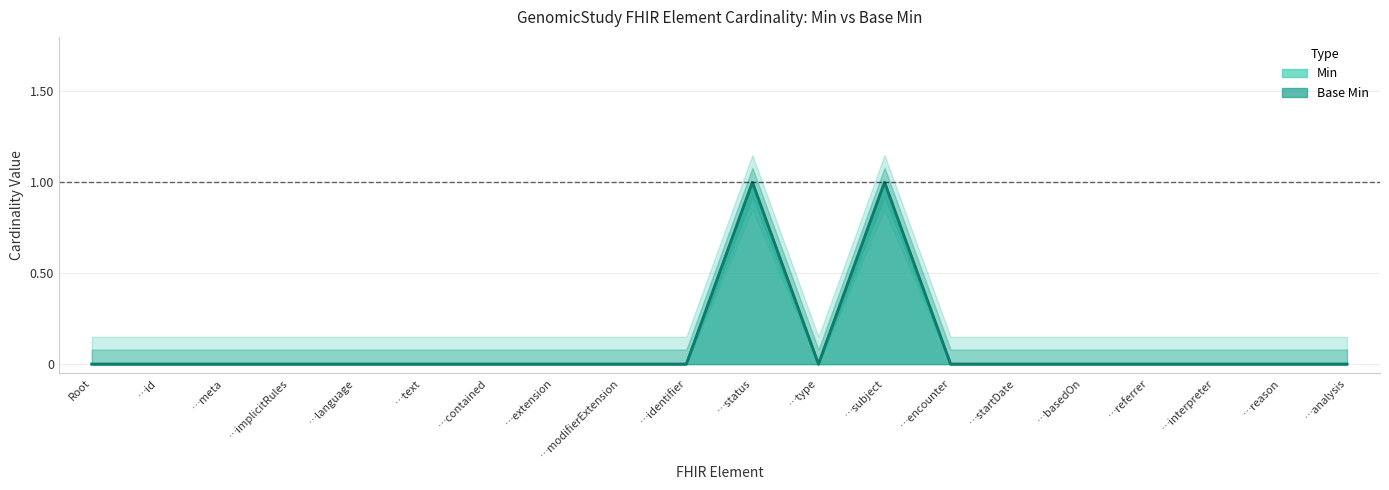

How many data points does each series have?

20